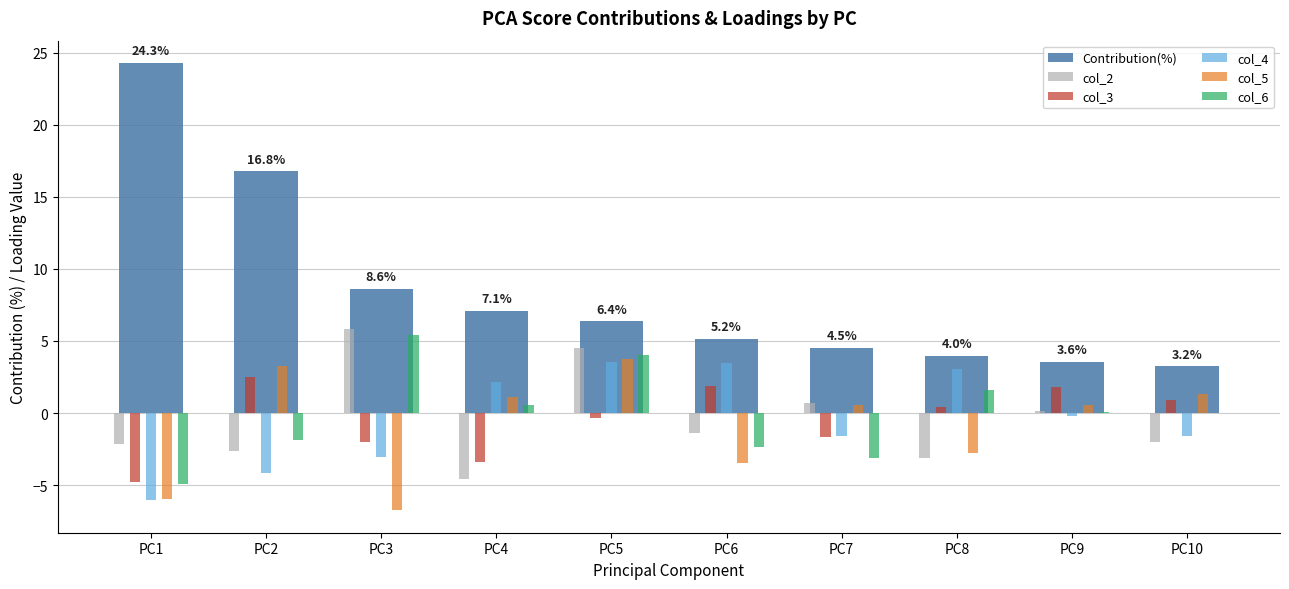

How many values in col_4 are above zero?

4